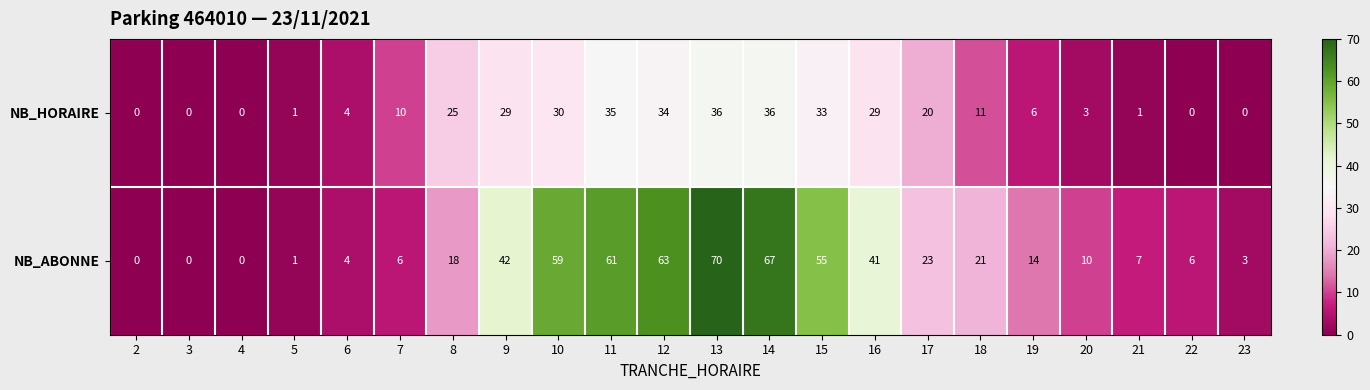

Which series has the largest range (max minus min)?

NB_ABONNE